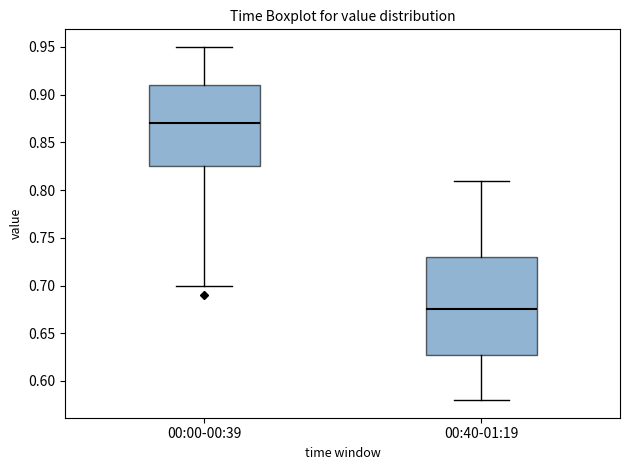

Where does the upper whisker of the box for 00:00-00:39 end on the y-axis? The values are not printed on the chart, so give them approximately, as read against the axis.

0.950